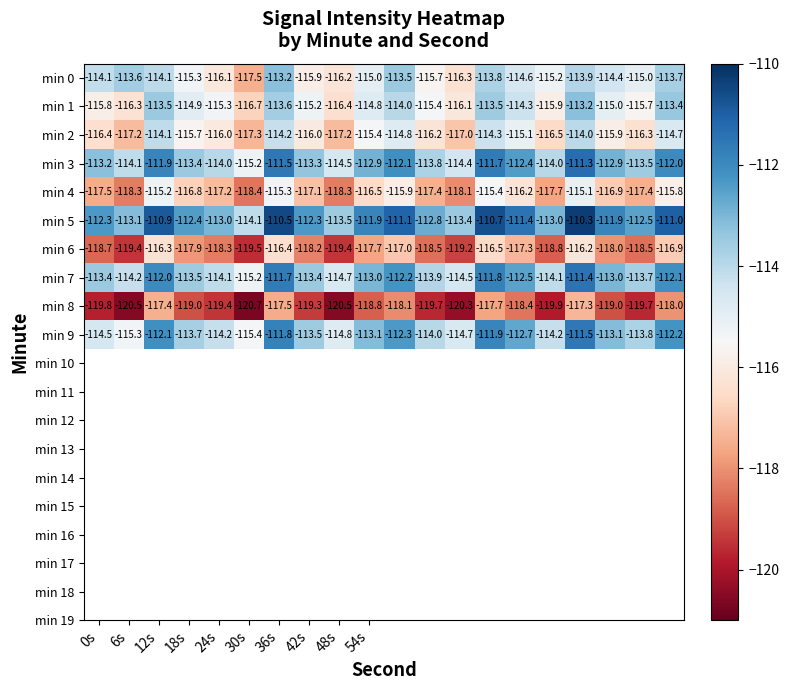

Which series has the largest total across all categories?

min 5